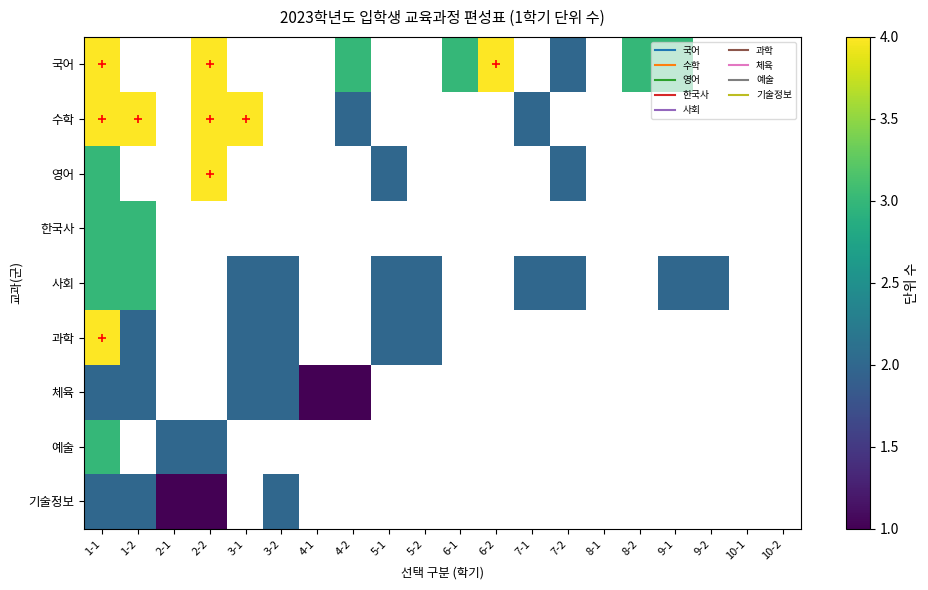

Rank the series by their maximum value, from highest to lowest.

국어, 수학, 영어, 과학, 한국사, 사회, 예술, 체육, 기술정보